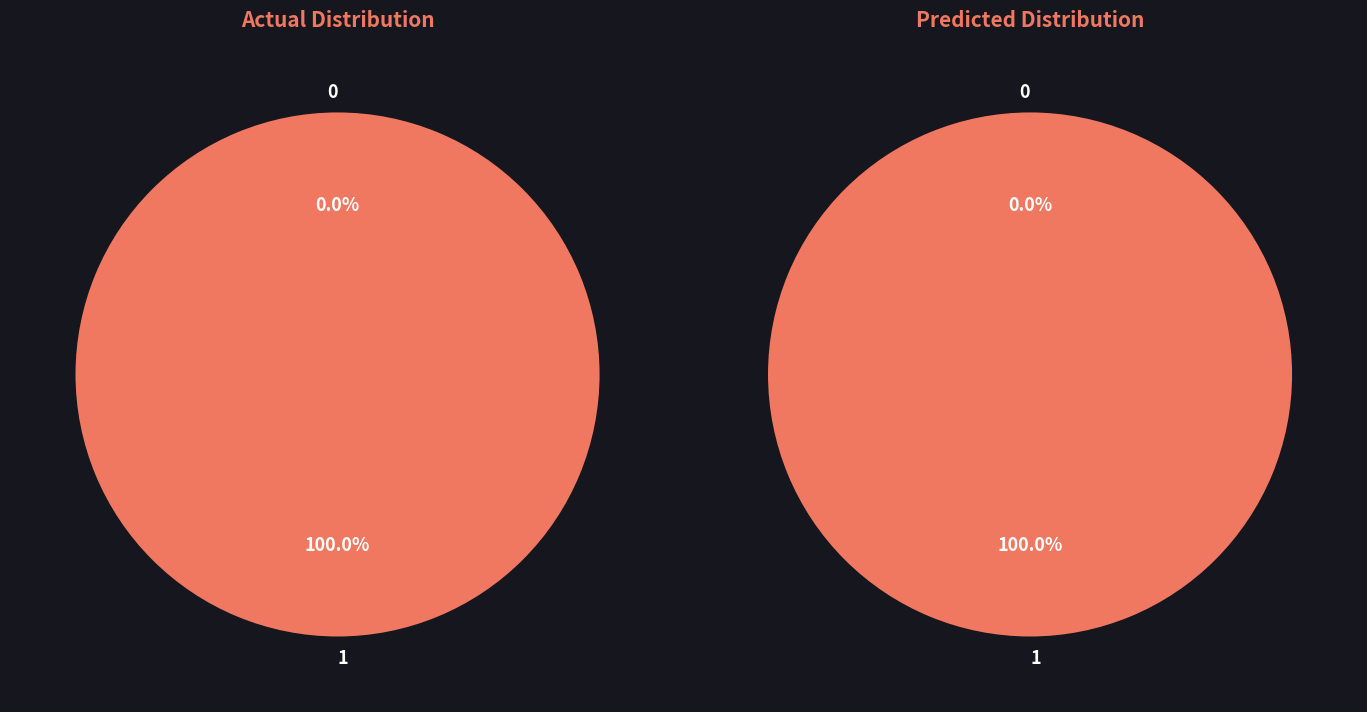

Which category has the biggest portion of the pie?

1